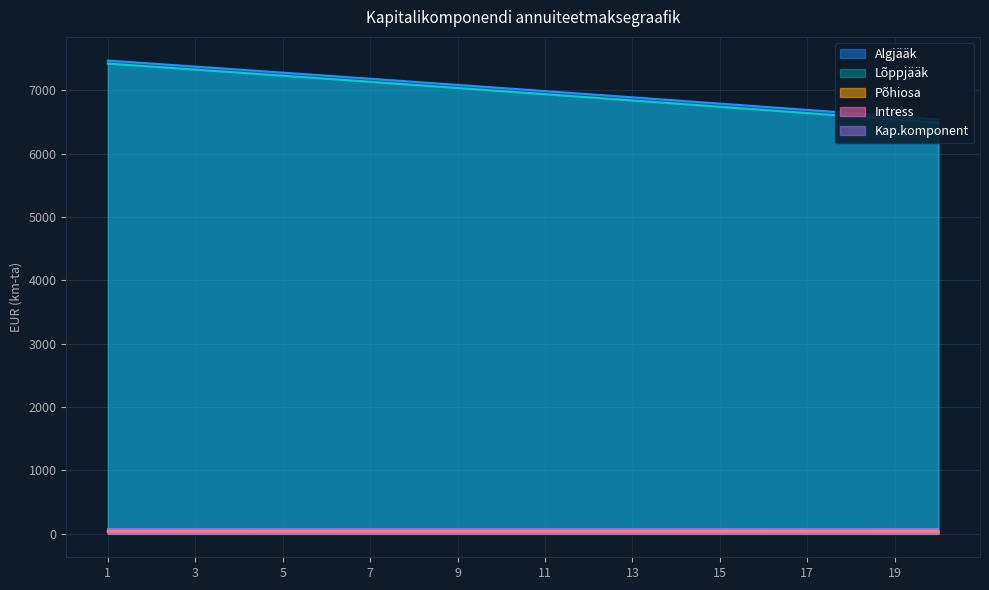

Does the chart display data point markers on the line(s)?

No